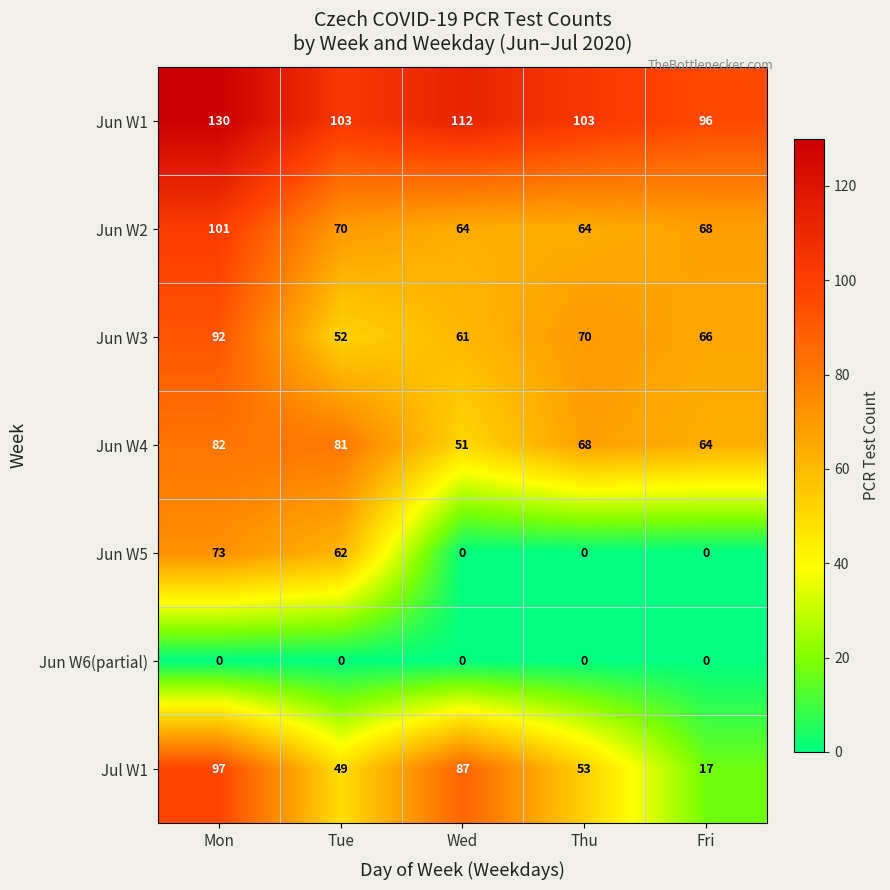

Count the number of categories in the chart.

5